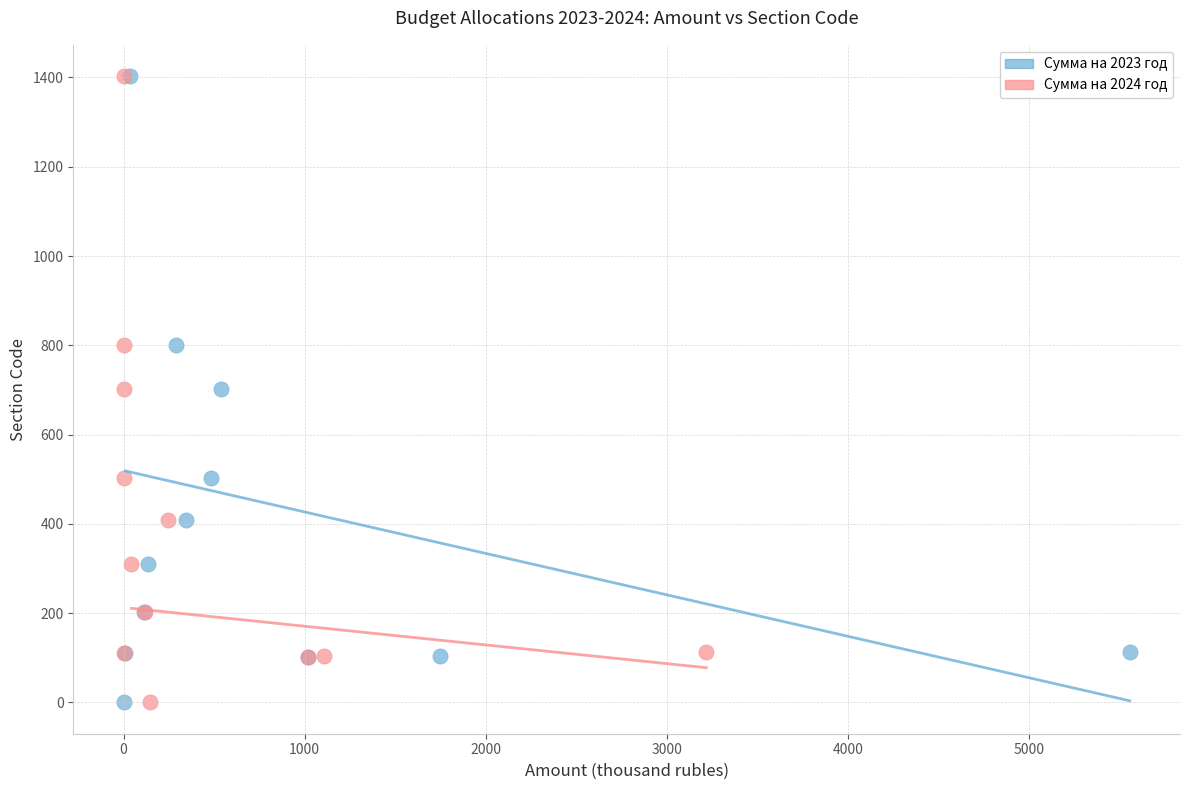

What are all the series names shown in the legend?

Сумма на 2023 год, Сумма на 2024 год